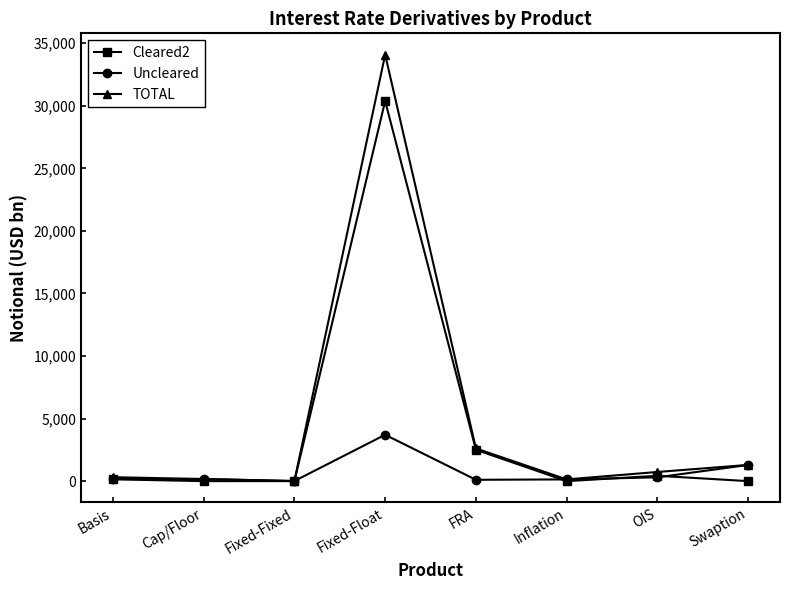

True or false: TOTAL has more than 2 points higher than both neighbors.

False